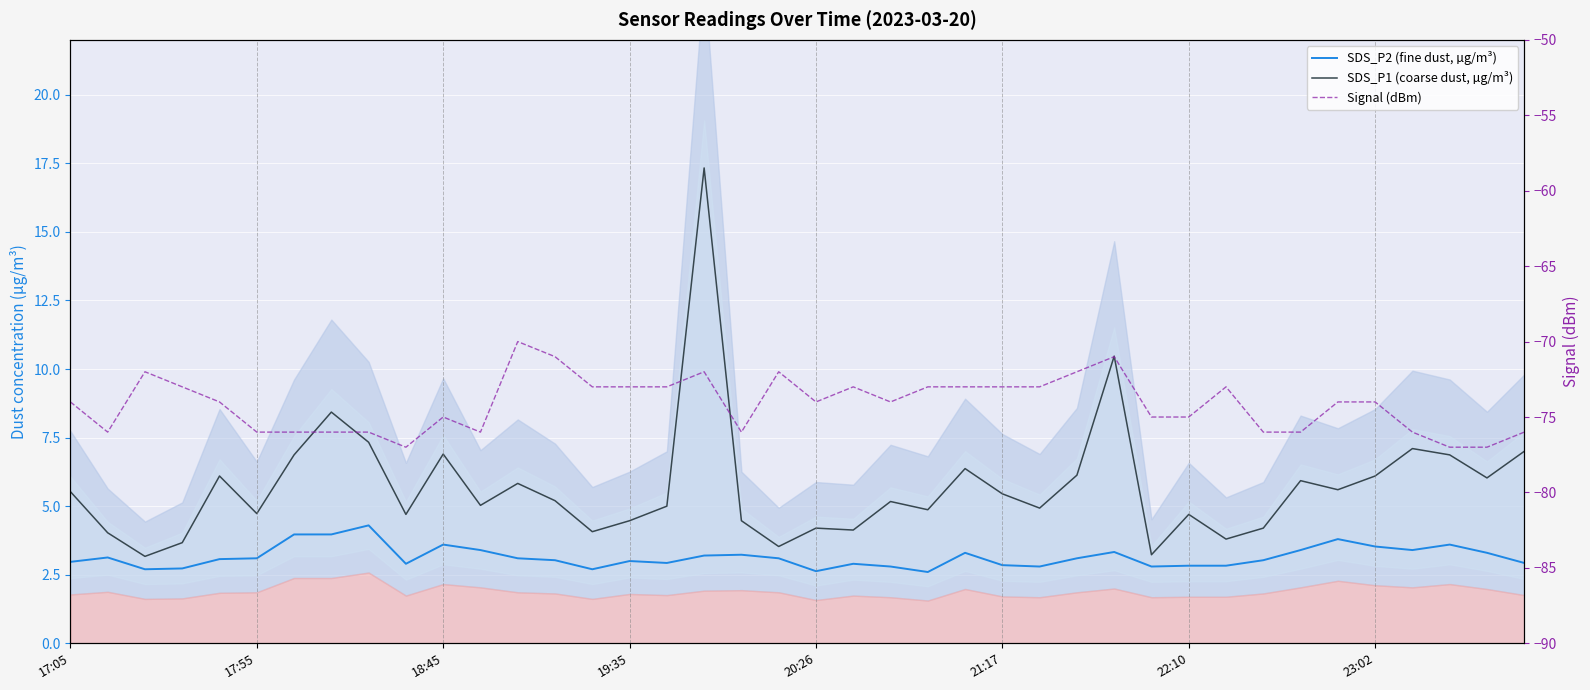

List the series in order of their peak value, lowest first.

Signal (dBm), SDS_P2 (fine dust, µg/m³), SDS_P1 (coarse dust, µg/m³)